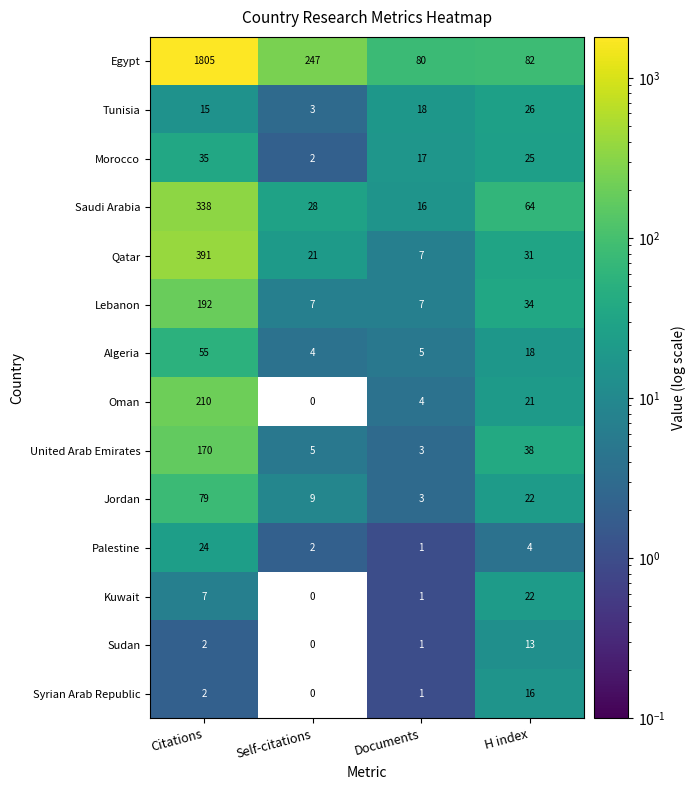

Rank the series by their maximum value, from lowest to highest.

Sudan, Syrian Arab Republic, Kuwait, Palestine, Tunisia, Morocco, Algeria, Jordan, United Arab Emirates, Lebanon, Oman, Saudi Arabia, Qatar, Egypt